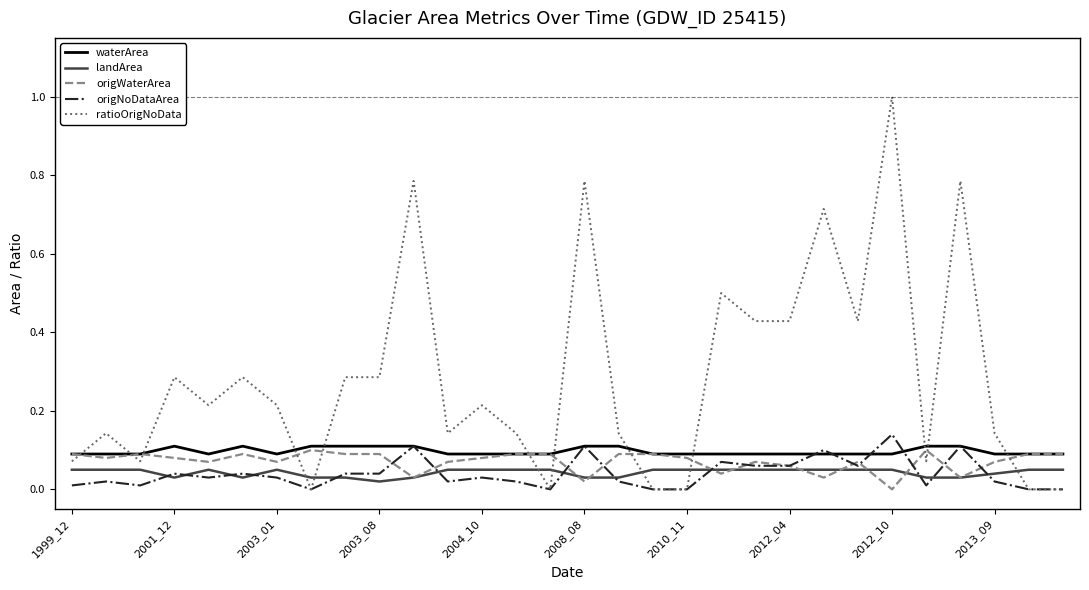

What is the maximum value shown in the chart?

1.0